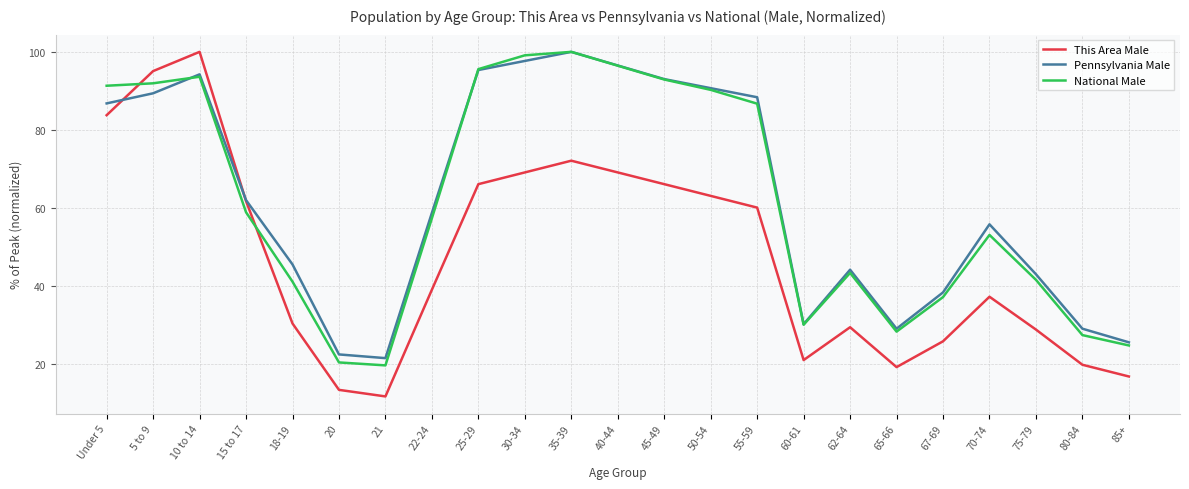

What is the greatest value displayed?

100.0